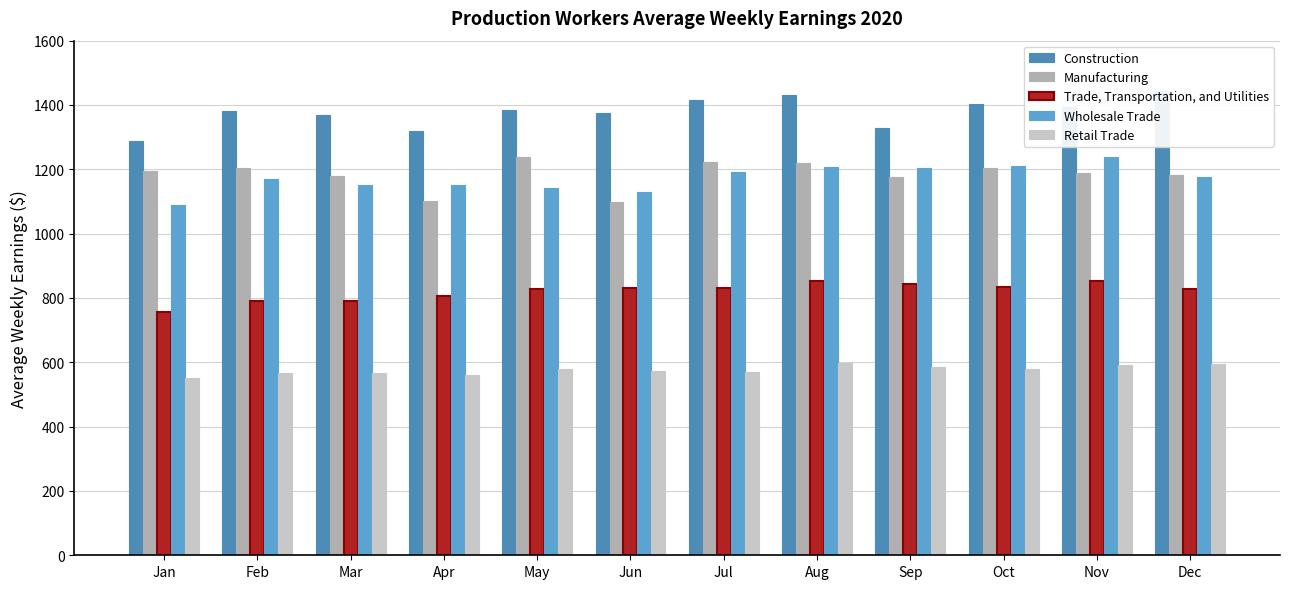

Is it true that Retail Trade equals 596.9 at Aug?

True